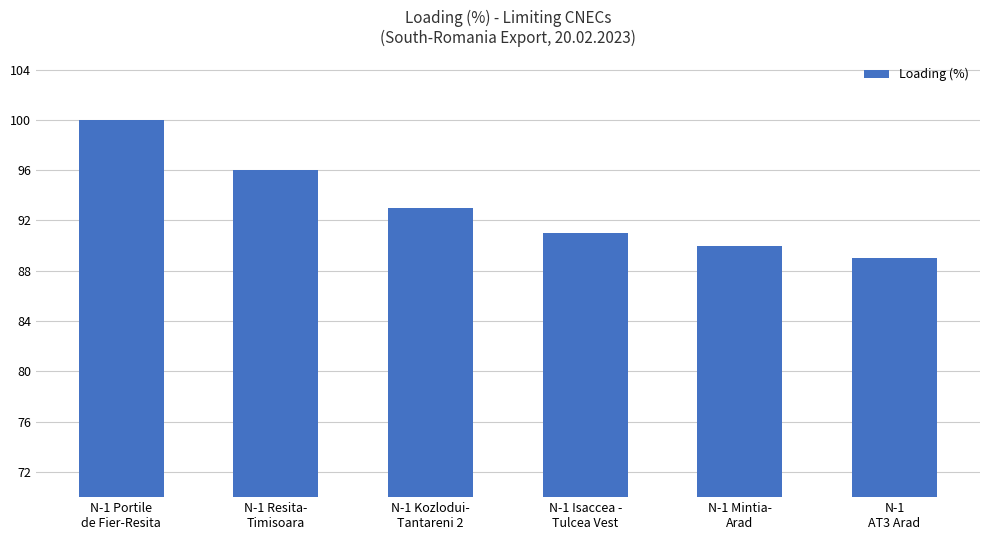

What position from the right is N-1 Resita-
Timisoara?

5